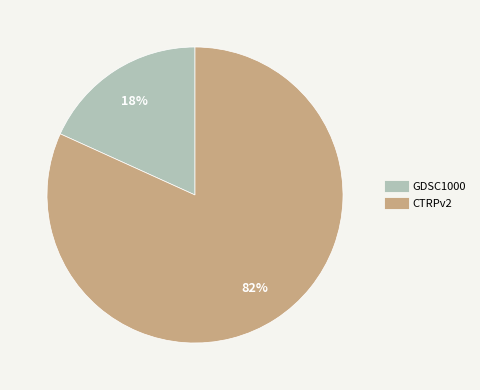

To the nearest percent, what is the combined percentage of GDSC1000 and CTRPv2?

100%